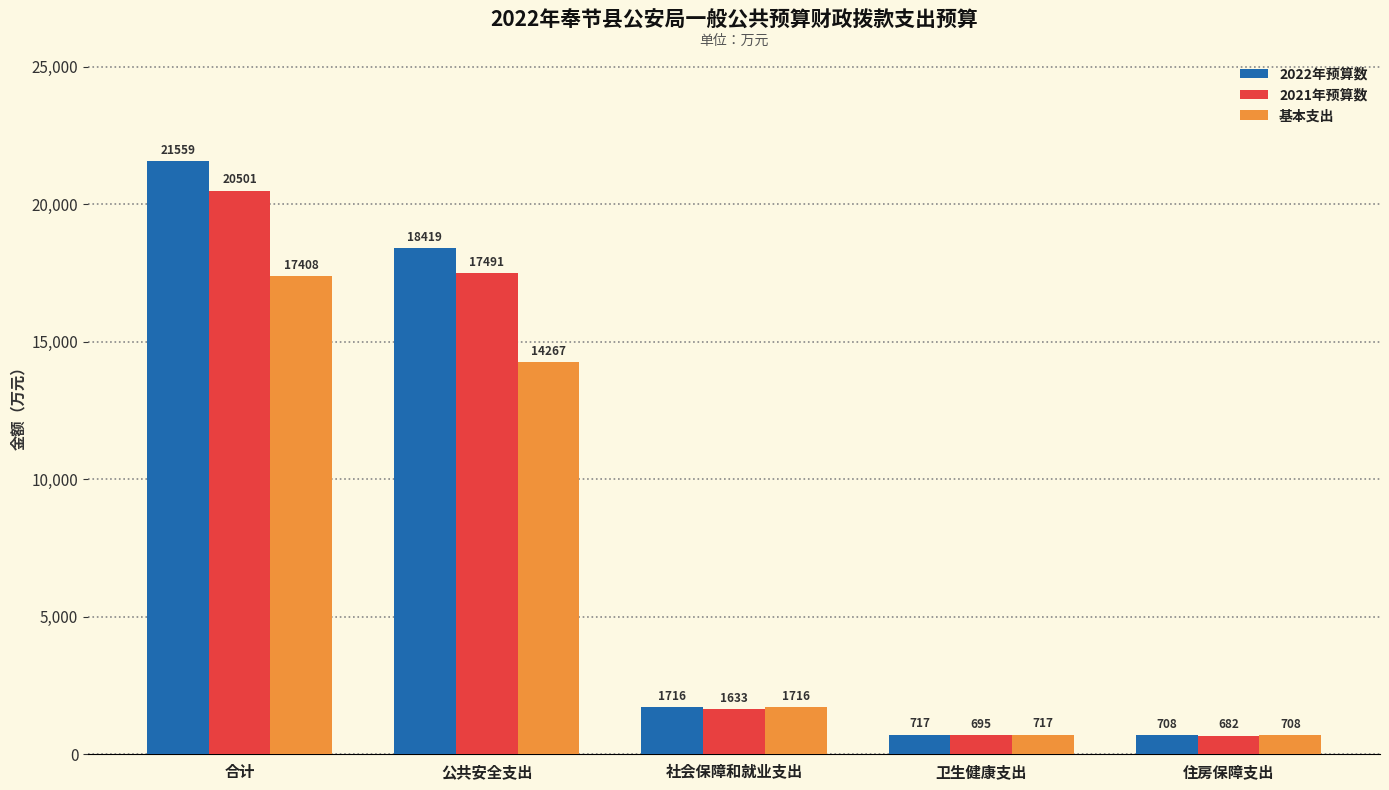

Which label corresponds to the largest value in the chart?

合计